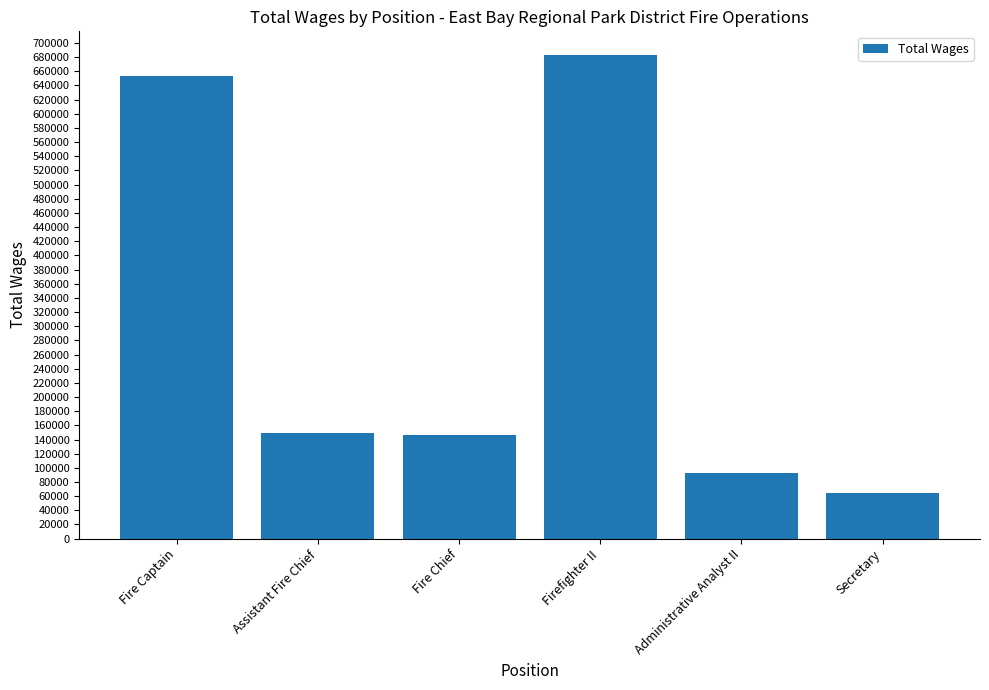

Reading left to right, what are all the values shown in this chart?

Fire Captain=652993	Assistant Fire Chief=149734	Fire Chief=146637	Firefighter II=682382	Administrative Analyst II=92223	Secretary=64742